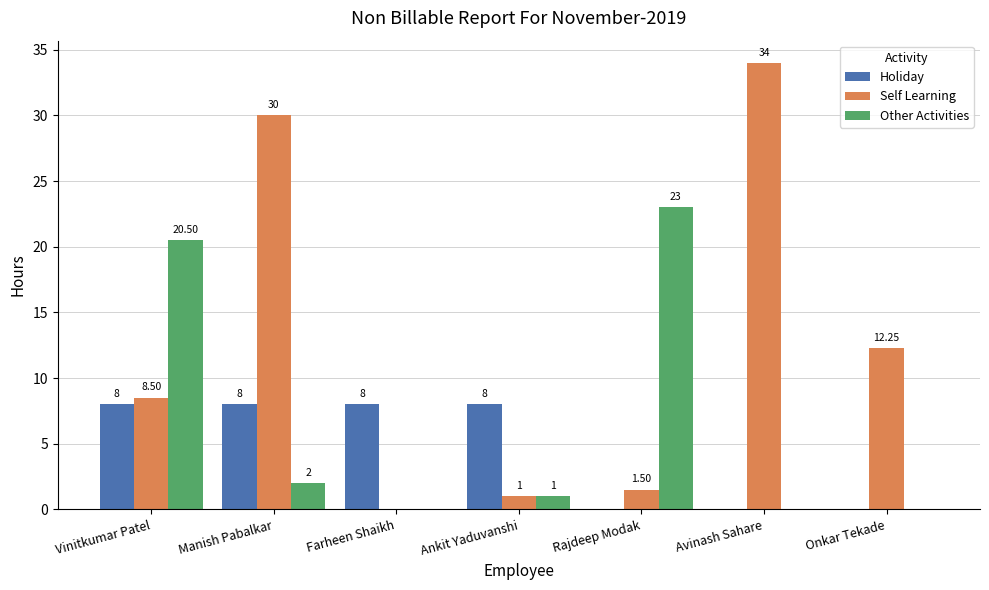

Which series changed the most between Manish Pabalkar and Ankit Yaduvanshi?

Self Learning